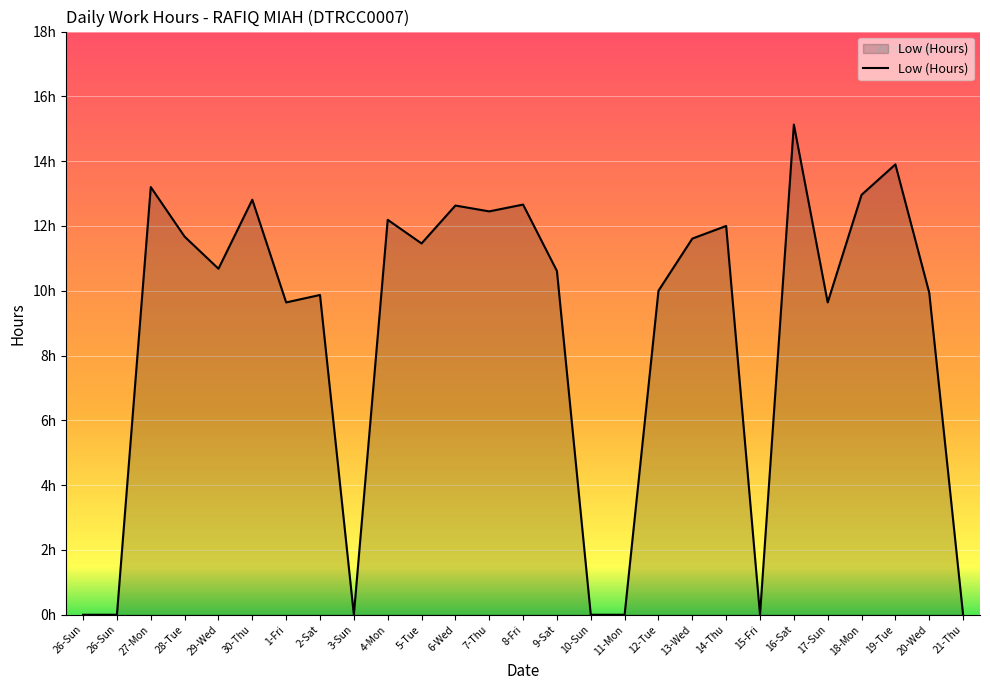

List the labels in order of value, smallest first.

26-Sun, 26-Sun, 3-Sun, 10-Sun, 11-Mon, 15-Fri, 21-Thu, 1-Fri, 17-Sun, 2-Sat, 20-Wed, 12-Tue, 9-Sat, 29-Wed, 5-Tue, 13-Wed, 28-Tue, 14-Thu, 4-Mon, 7-Thu, 6-Wed, 8-Fri, 30-Thu, 18-Mon, 27-Mon, 19-Tue, 16-Sat